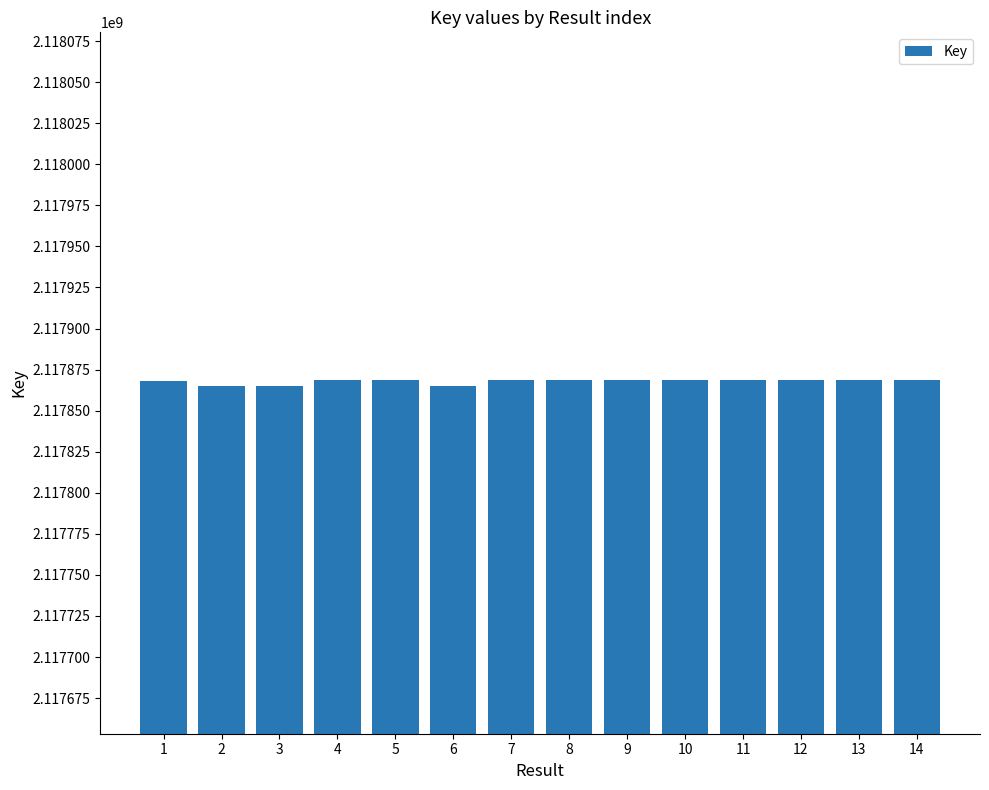

What is the difference between the maximum and minimum values?

3495